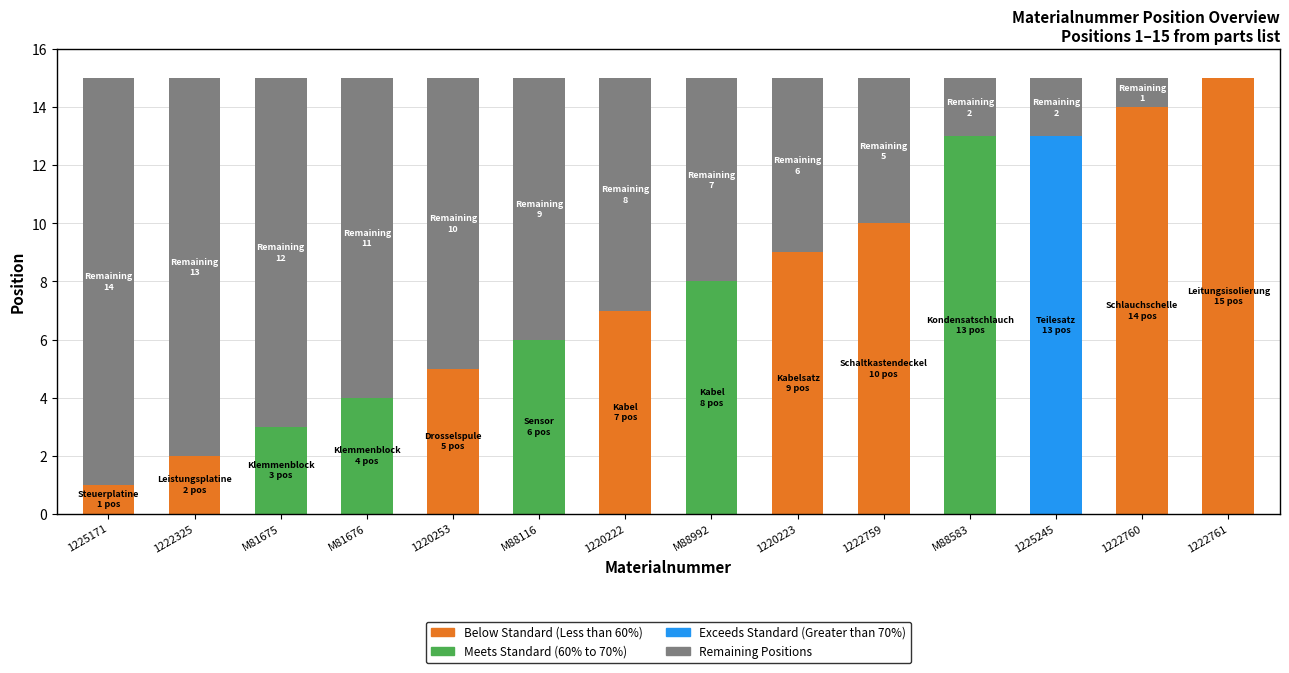

What is the difference between the values at 1222761 and 1222760?

1